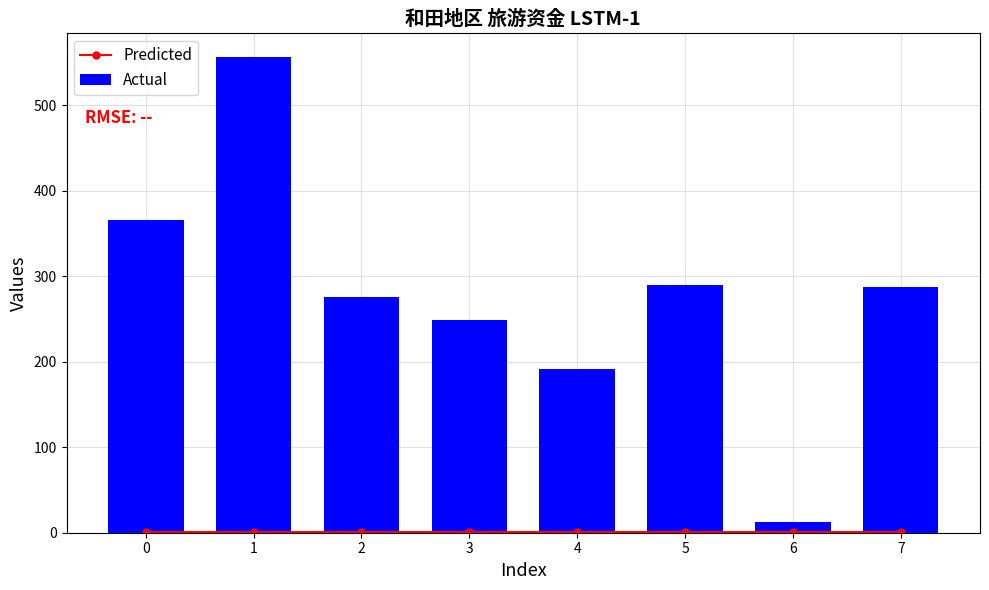

What is the approximate value of Predicted at 5?

1